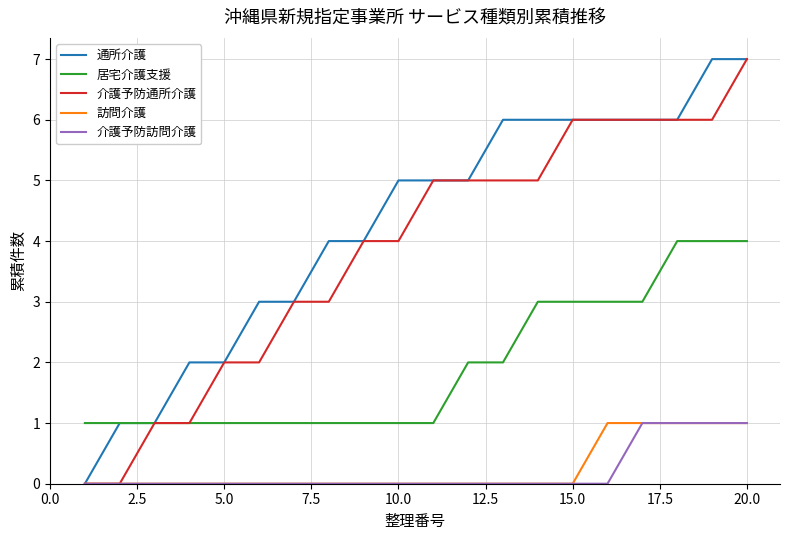

How many categories are shown in the chart?

20